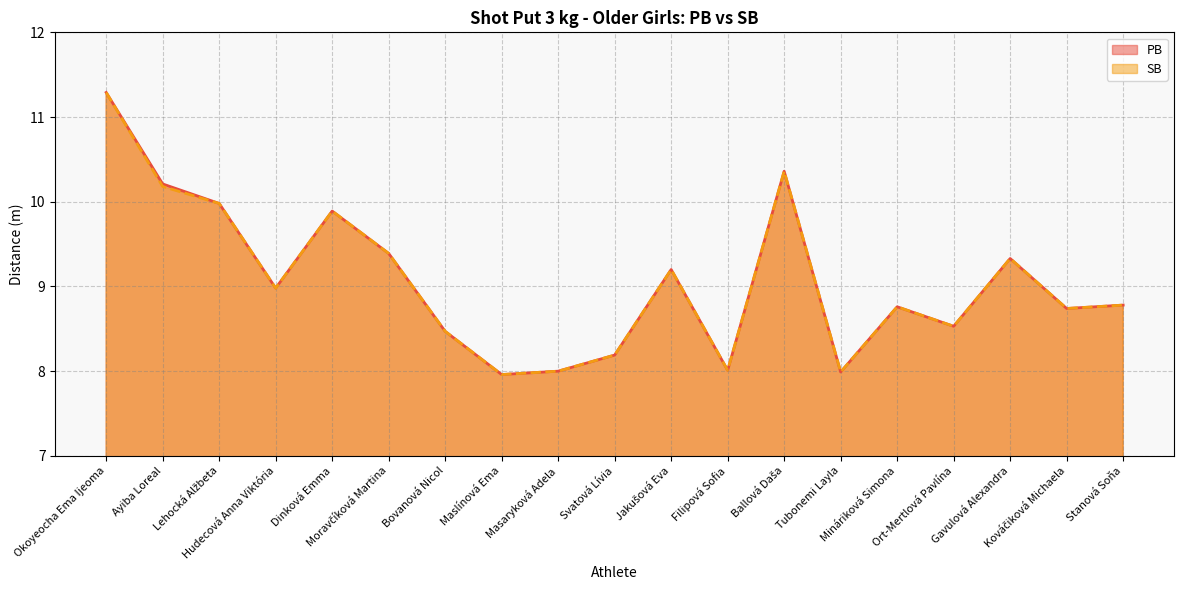

Reading right to left, transcribe all the data shown in this chart.

PB: 8.8	8.7	9.3	8.5	8.8	8.0	10.4	8.0	9.2	8.2	8.0	8.0	8.5	9.4	9.9	9.0	10.0	10.2	11.3
SB: 8.8	8.7	9.3	8.5	8.8	8.0	10.4	8.0	9.2	8.2	8.0	8.0	8.5	9.4	9.9	9.0	10.0	10.2	11.3